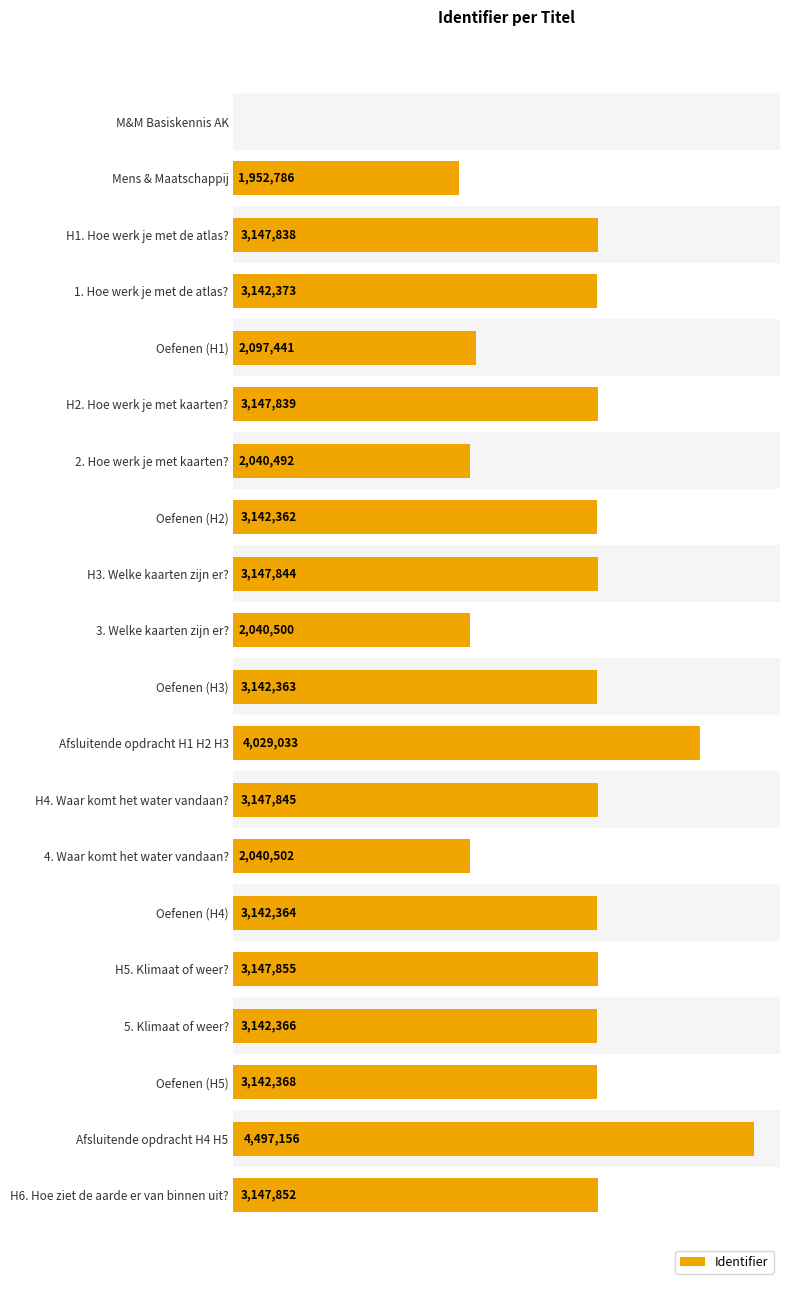

Are the bars horizontal?

Yes